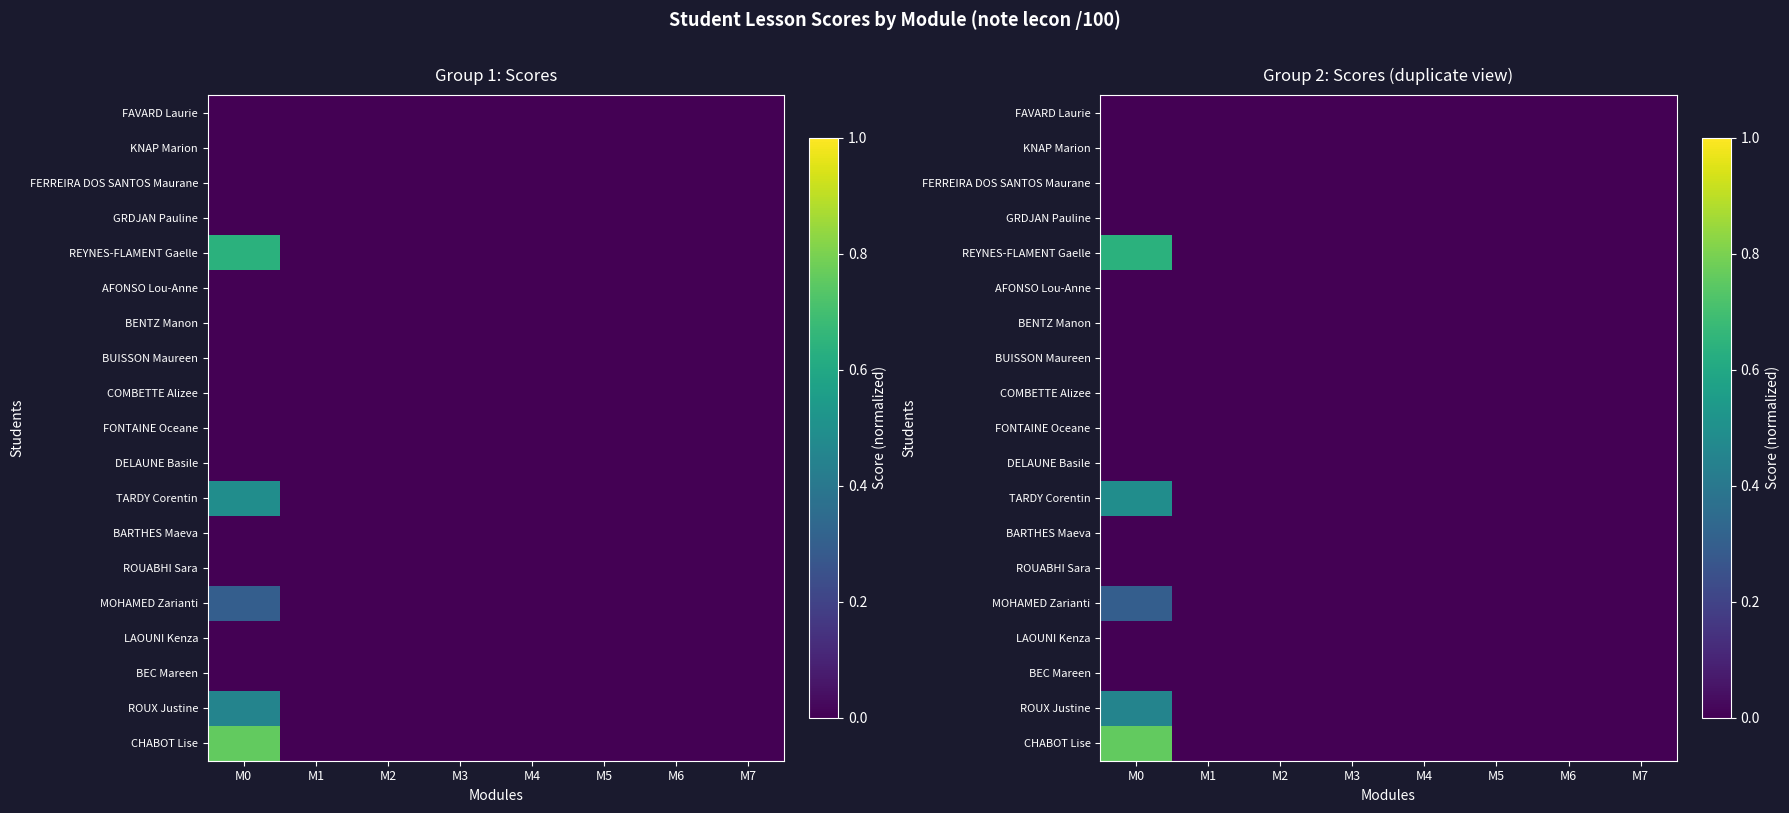

Is it true that FAVARD Laurie equals 0.0 at M0?

True